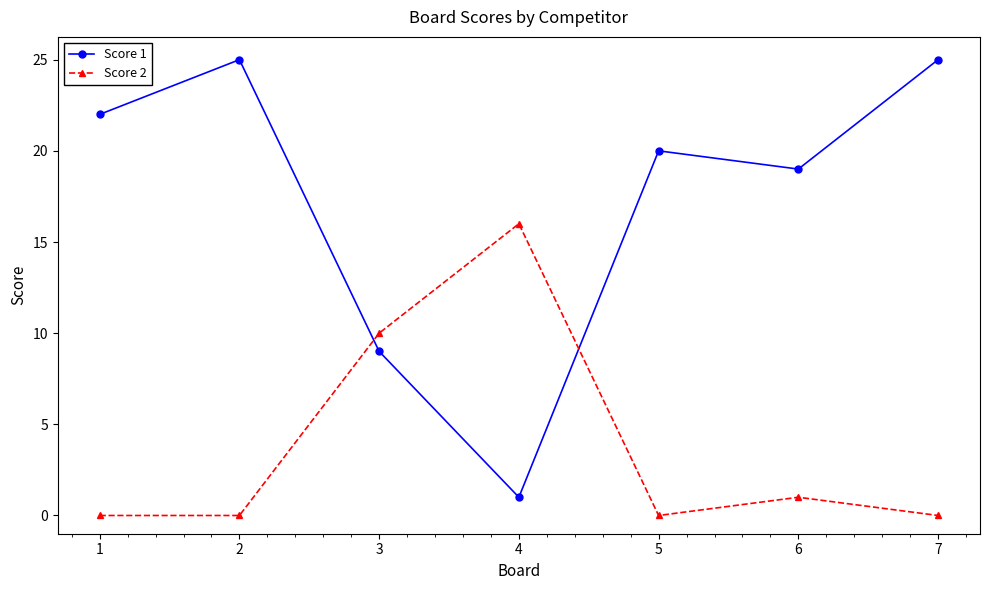

Reading right to left, what are all the values shown in this chart?

Score 1: 25	19	20	1	9	25	22
Score 2: 0	1	0	16	10	0	0